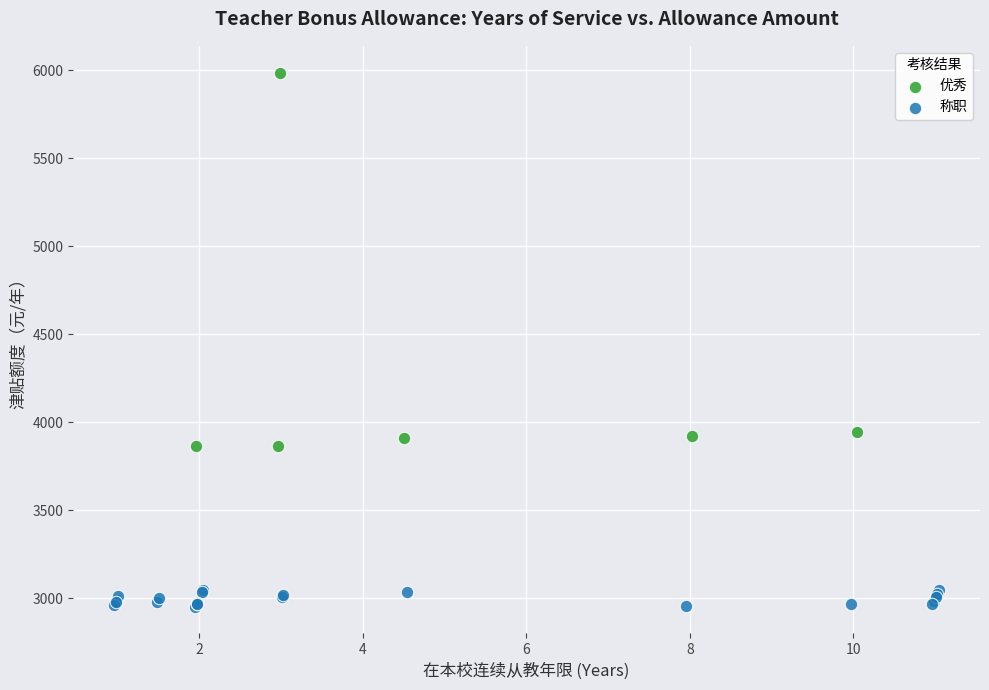

Which series reaches the minimum Y coordinate?

称职